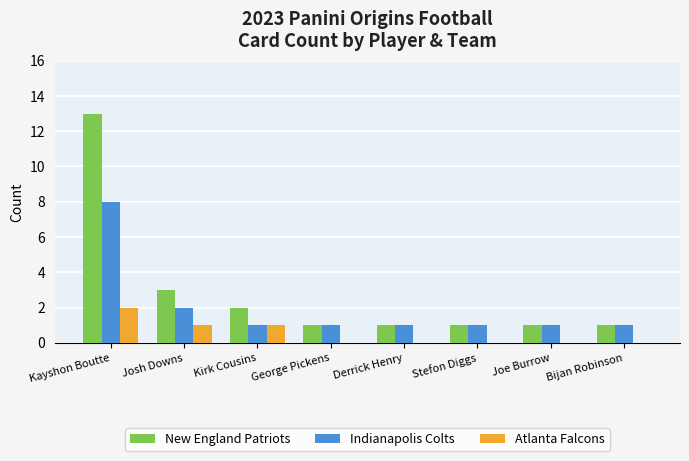

The Atlanta Falcons series shows 2 at Kayshon Boutte. True or false?

True